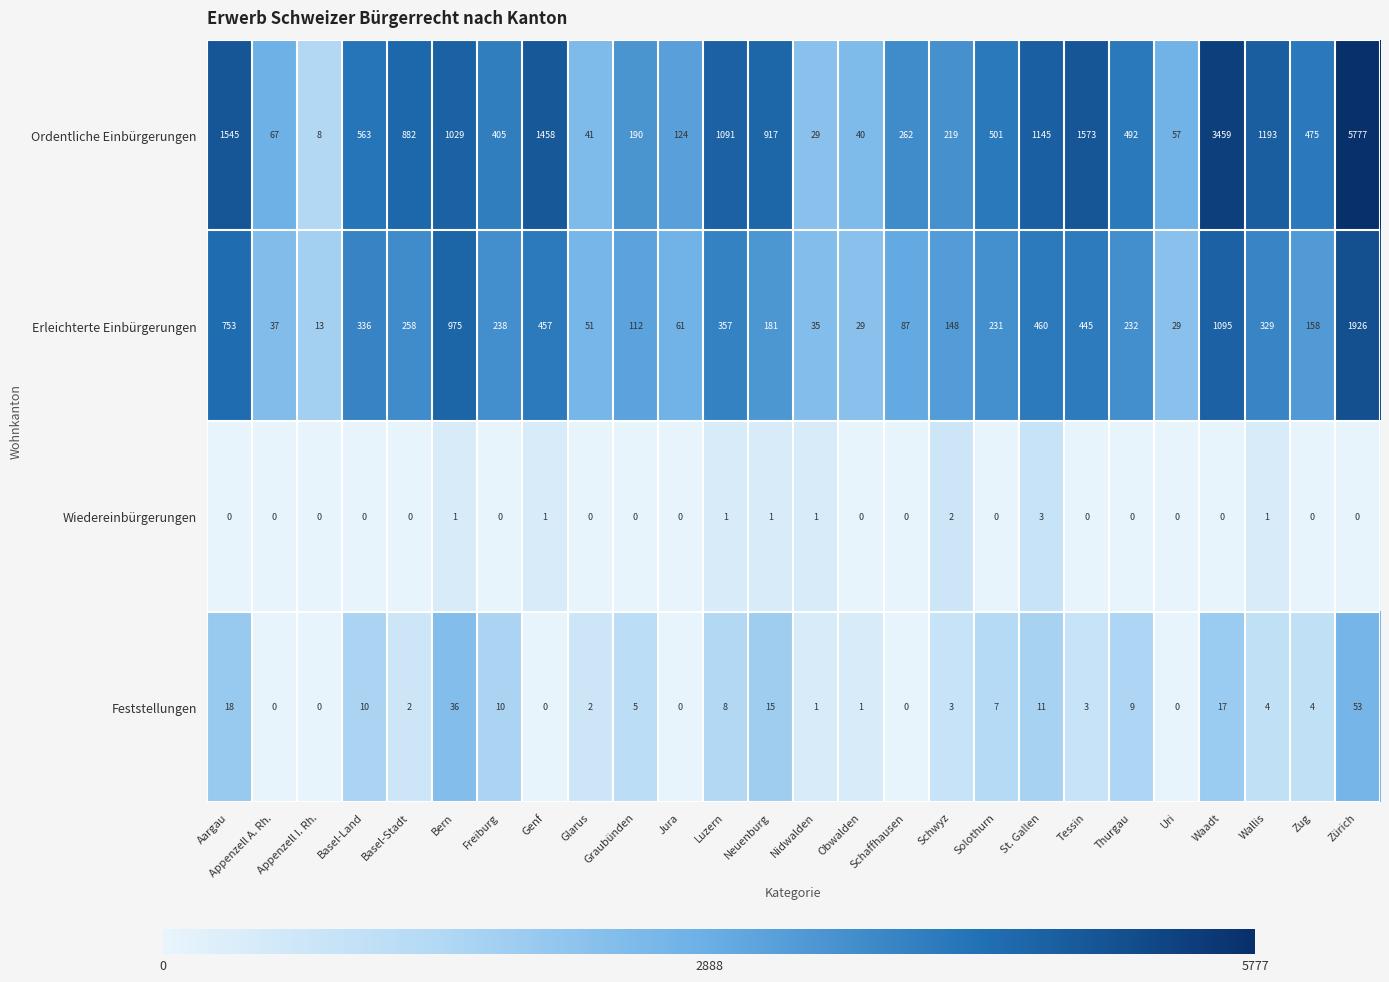

What is the greatest value displayed?

5777